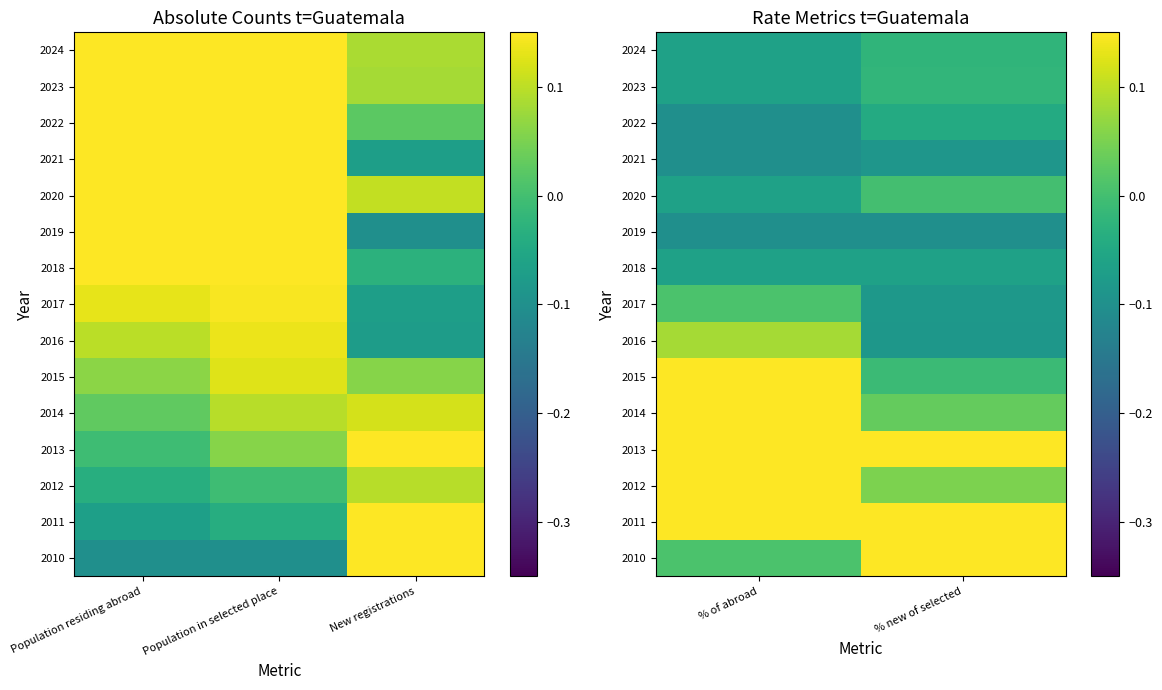

The value of 2012 at % new of selected is 0.0. True or false?

False